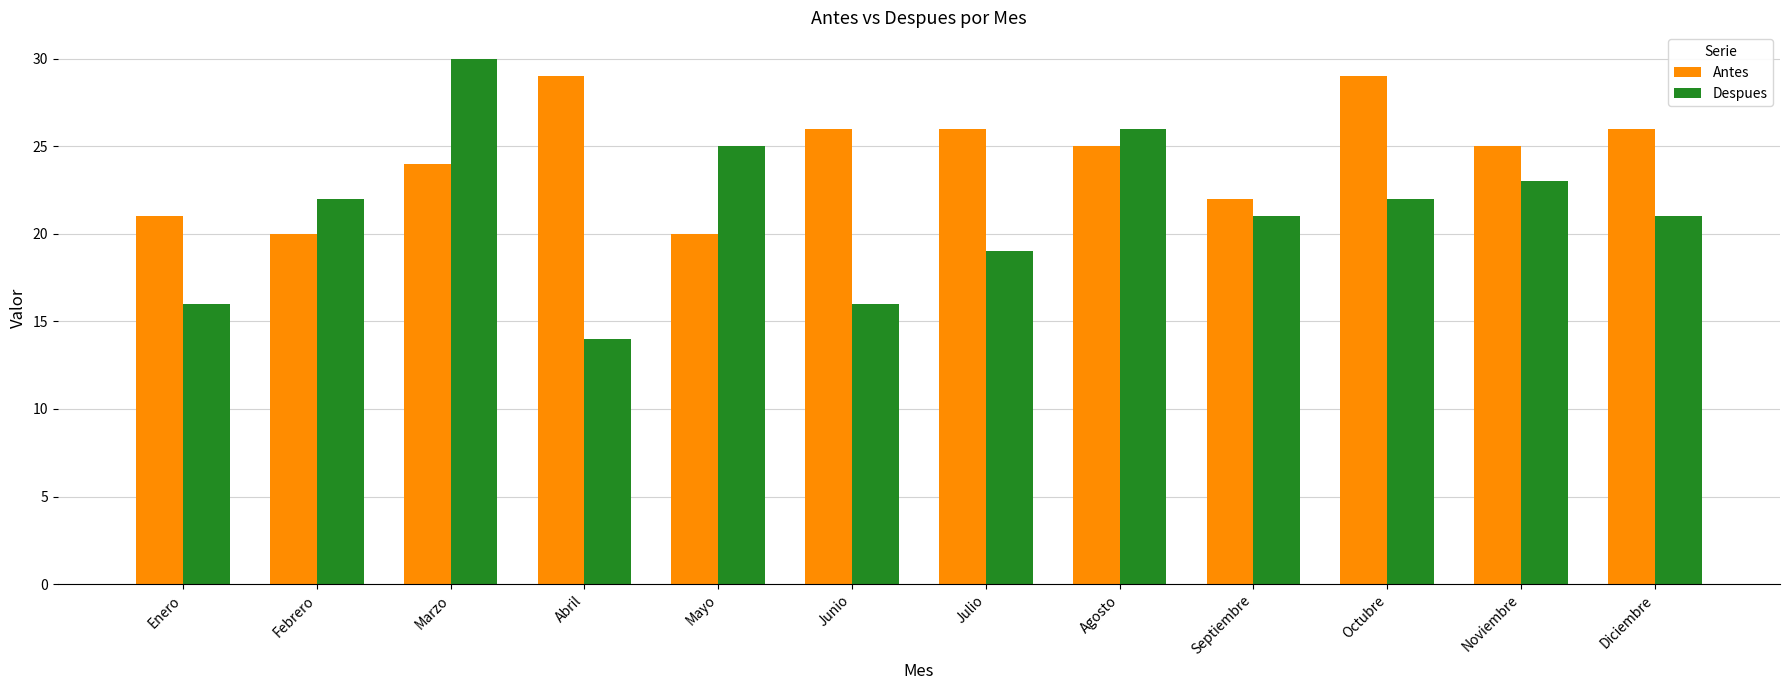

What is the spread (max minus min) of values at Mayo?

5